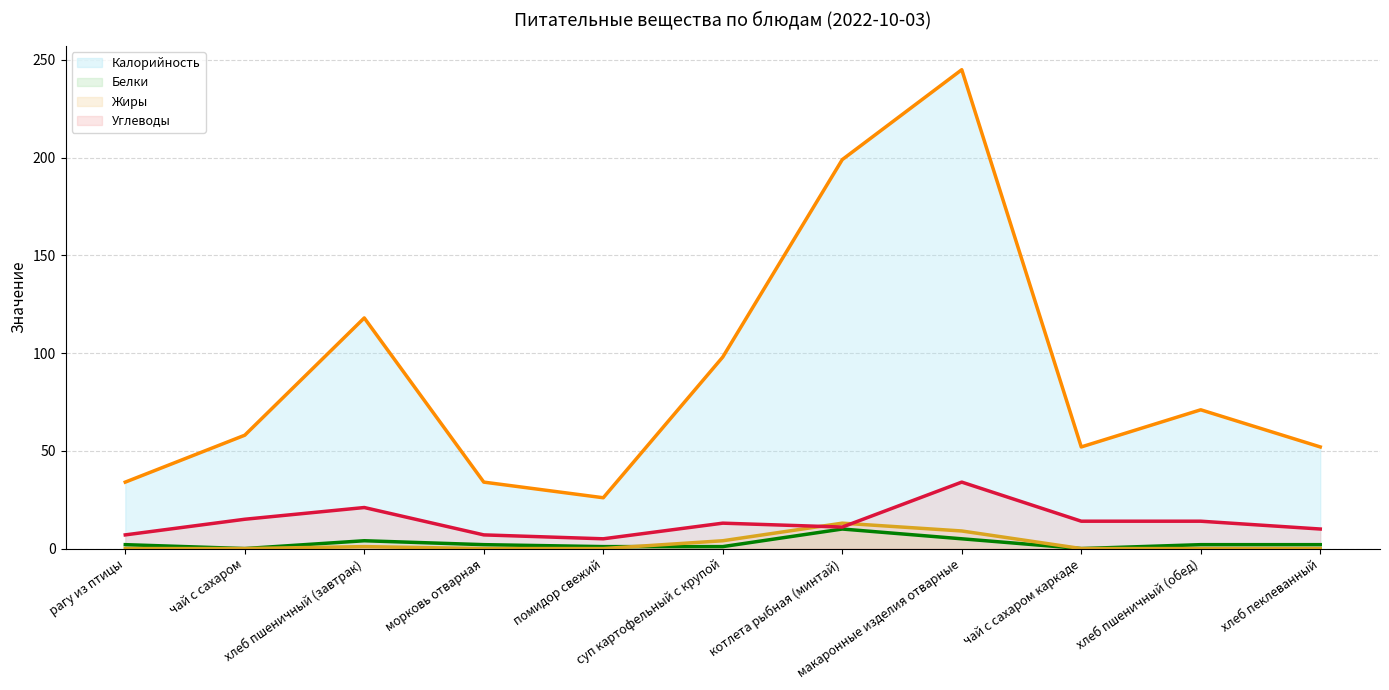

At how many categories does at least one series exceed 44?

8